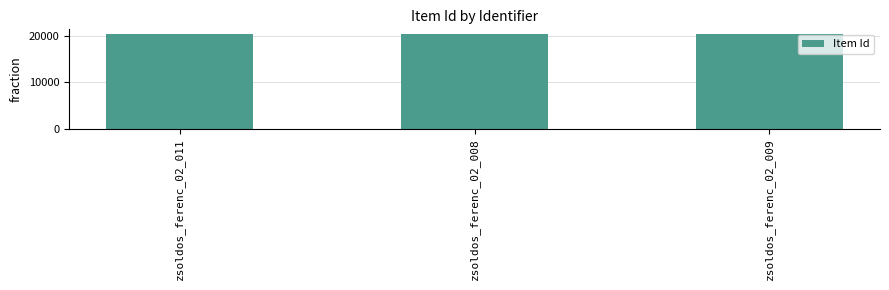

Is it true that the value at zsoldos_ferenc_02_011 is 20463?

True